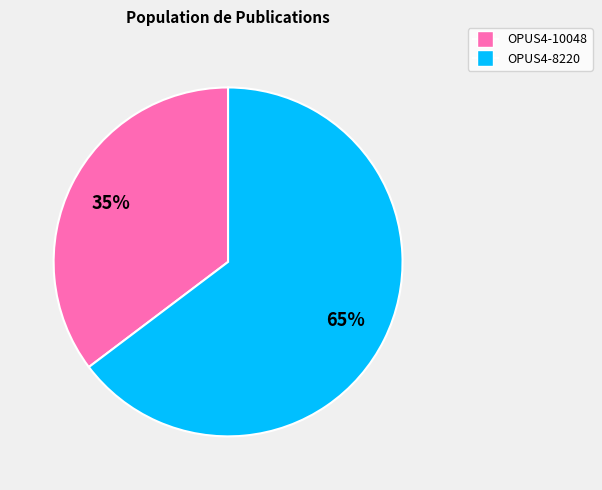

How many segments does this pie chart have?

2